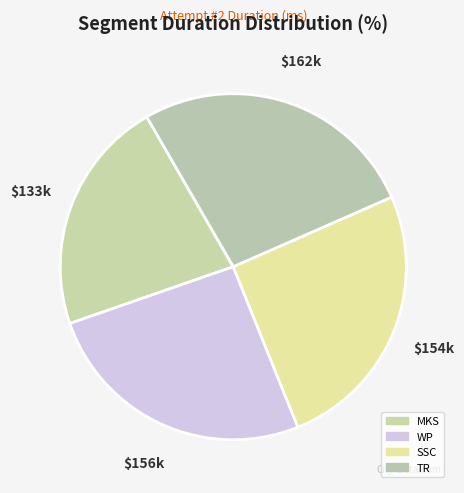

Is it true that TR is 36% of the pie?

False